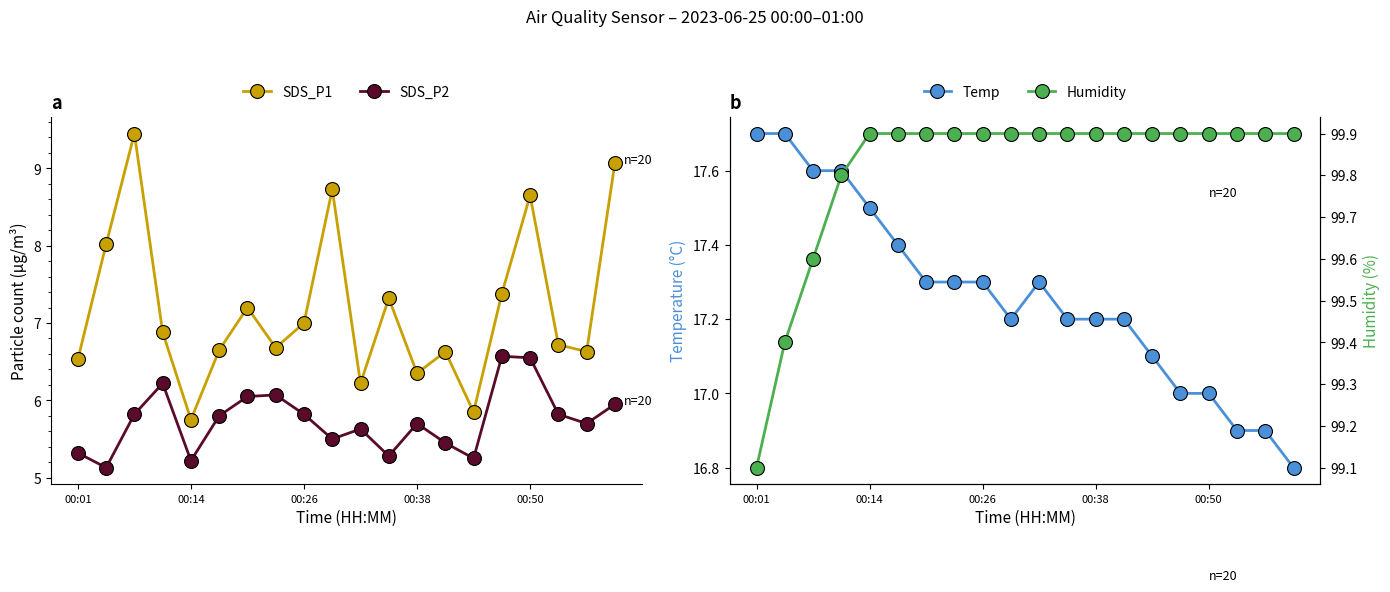

What position from the right is 00:01?

20